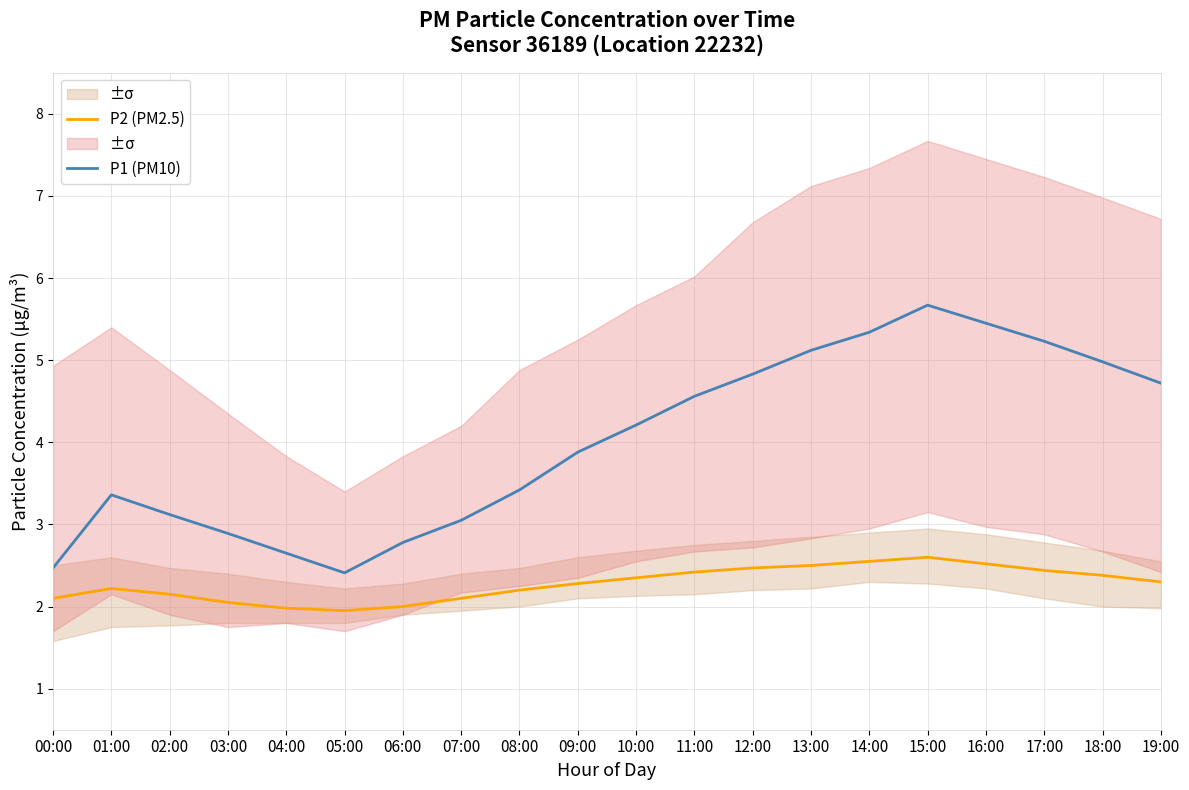

What is the greatest value displayed?

5.7